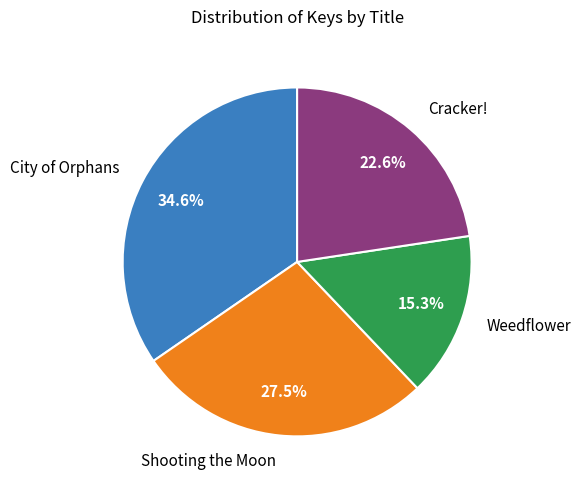

What percentage is the City of Orphans slice, to the nearest percent?

35%